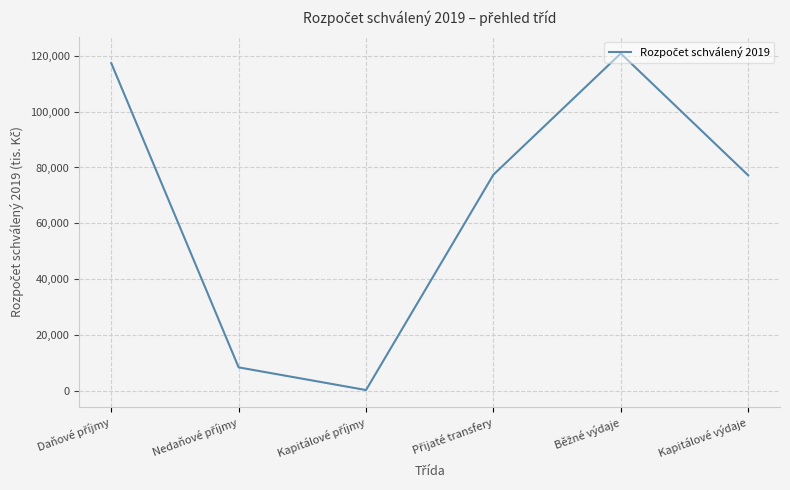

What is the greatest value displayed?

120883.9